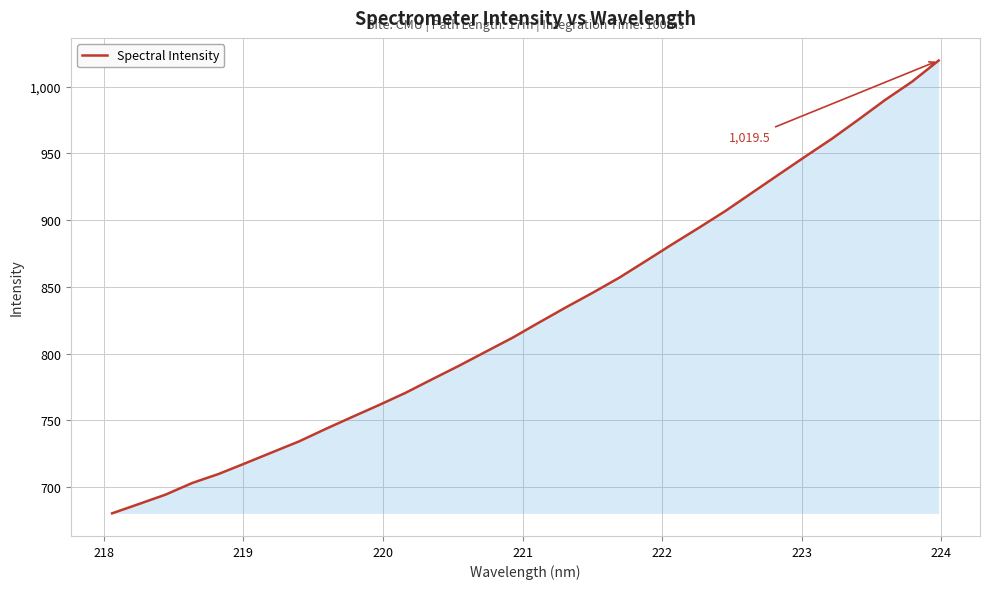

What is the difference between the maximum and minimum values?

339.1